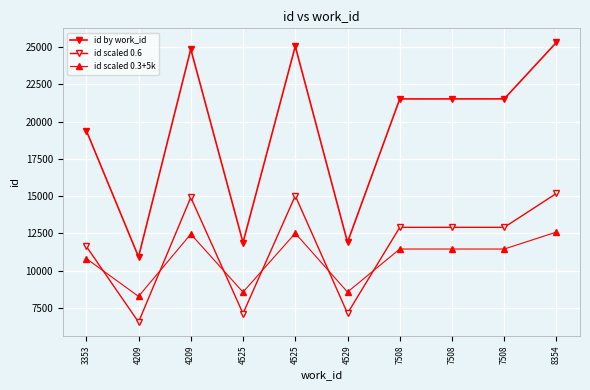

What is the sum of the id by work_id values at 7508 and 4529?

33420.0